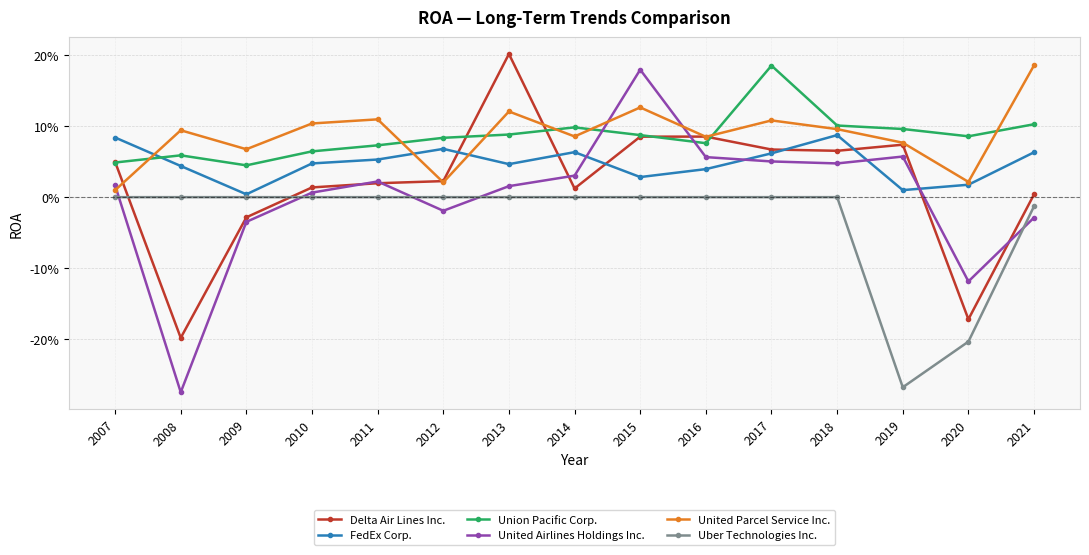

What are all the series names shown in the legend?

Delta Air Lines Inc., FedEx Corp., Union Pacific Corp., United Airlines Holdings Inc., United Parcel Service Inc., Uber Technologies Inc.